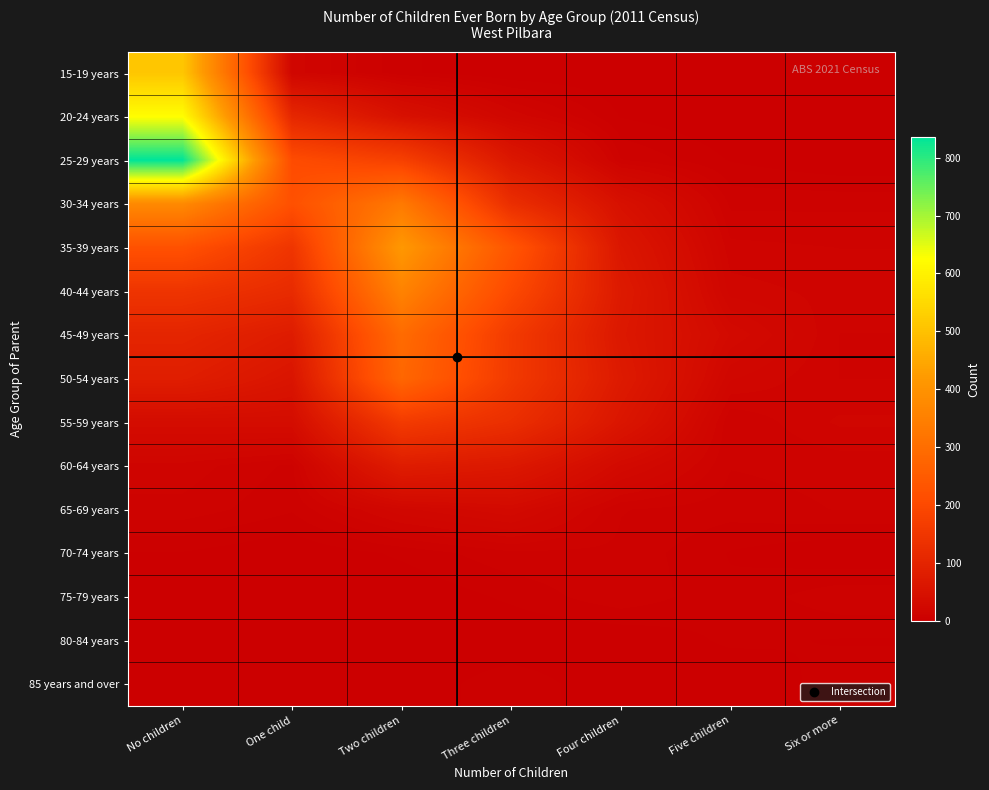

What is the difference between the highest and lowest values at Three children?

234